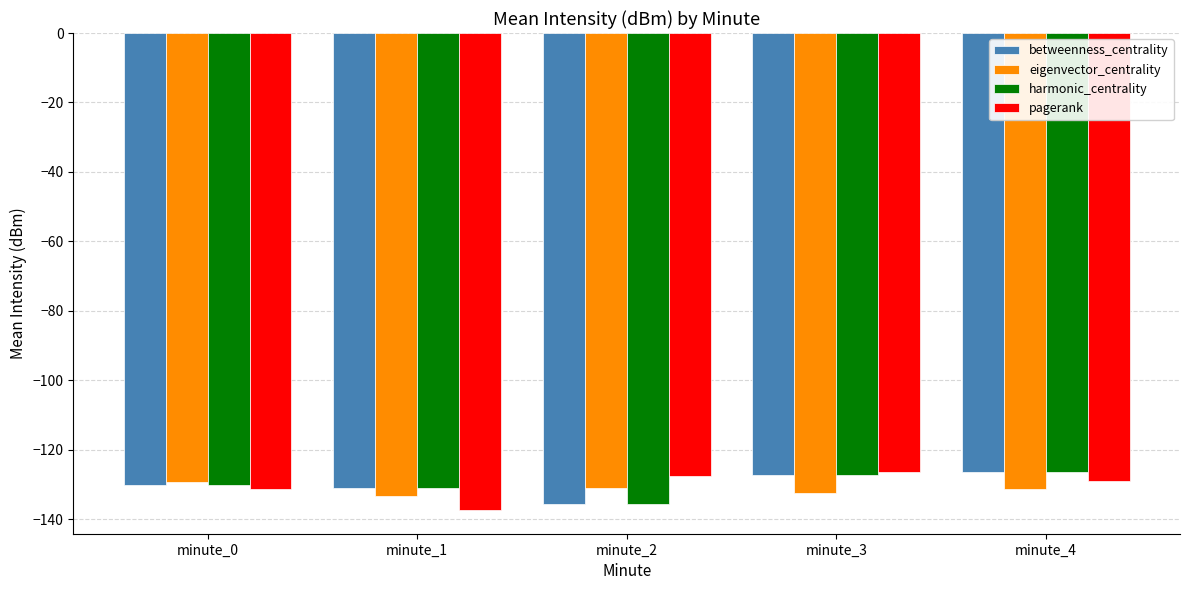

What is the maximum value shown in the chart?

-126.4